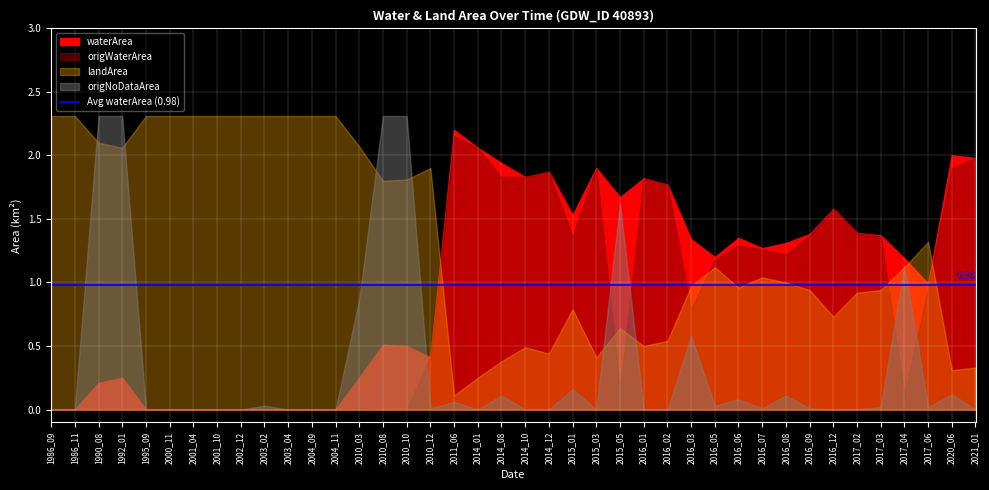

Is the value of origWaterArea at 2014_10 greater than the value of landArea at 2010_03?

No